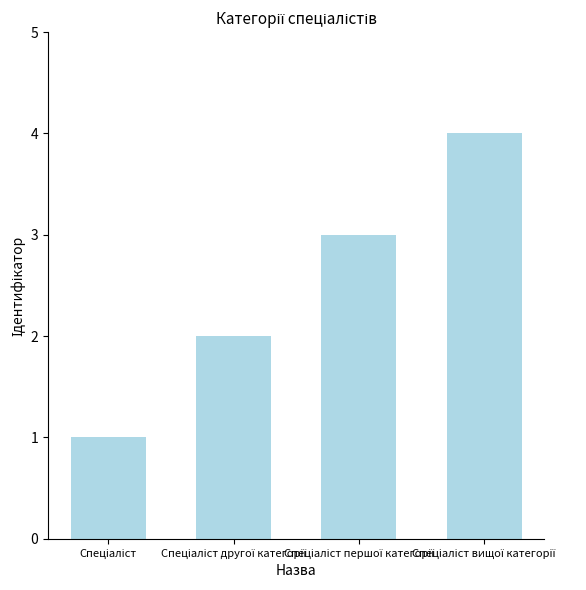

What is the greatest value displayed?

4